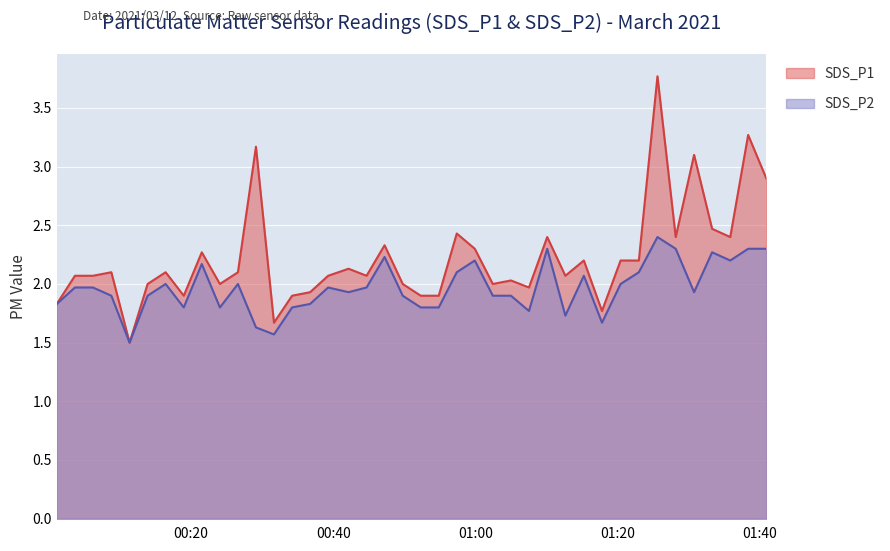

List the labels in order of SDS_P2 value, smallest first.

2021/03/12 00:11:21, 2021/03/12 00:31:39, 2021/03/12 00:29:07, 2021/03/12 01:17:46, 2021/03/12 01:12:37, 2021/03/12 01:07:30, 2021/03/12 00:18:58, 2021/03/12 00:24:03, 2021/03/12 00:34:12, 2021/03/12 00:52:17, 2021/03/12 00:54:49, 2021/03/12 00:01:07, 2021/03/12 00:36:44, 2021/03/12 00:08:47, 2021/03/12 00:13:53, 2021/03/12 00:49:45, 2021/03/12 01:02:25, 2021/03/12 01:04:58, 2021/03/12 00:42:08, 2021/03/12 01:30:43, 2021/03/12 00:03:40, 2021/03/12 00:06:12, 2021/03/12 00:39:16, 2021/03/12 00:44:40, 2021/03/12 00:16:25, 2021/03/12 00:26:35, 2021/03/12 01:20:23, 2021/03/12 01:15:13, 2021/03/12 00:57:21, 2021/03/12 01:22:57, 2021/03/12 00:21:30, 2021/03/12 00:59:53, 2021/03/12 01:35:48, 2021/03/12 00:47:12, 2021/03/12 01:33:15, 2021/03/12 01:10:04, 2021/03/12 01:28:08, 2021/03/12 01:38:19, 2021/03/12 01:40:52, 2021/03/12 01:25:34